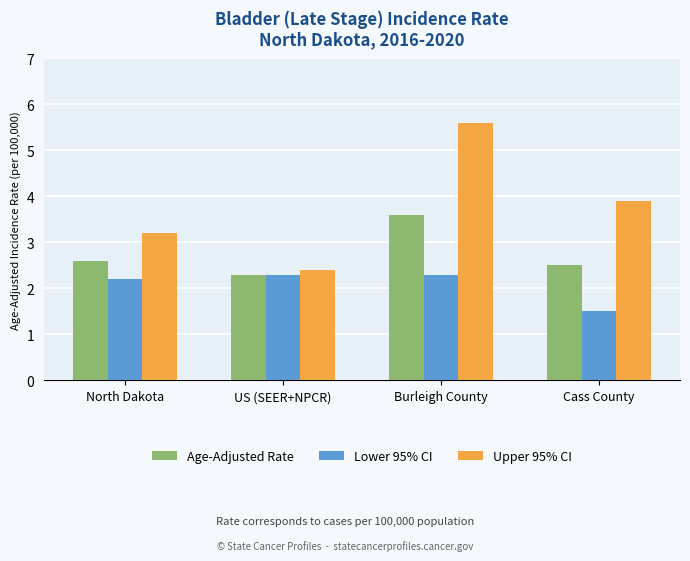

List the series in order of their peak value, highest first.

Upper 95% CI, Age-Adjusted Rate, Lower 95% CI